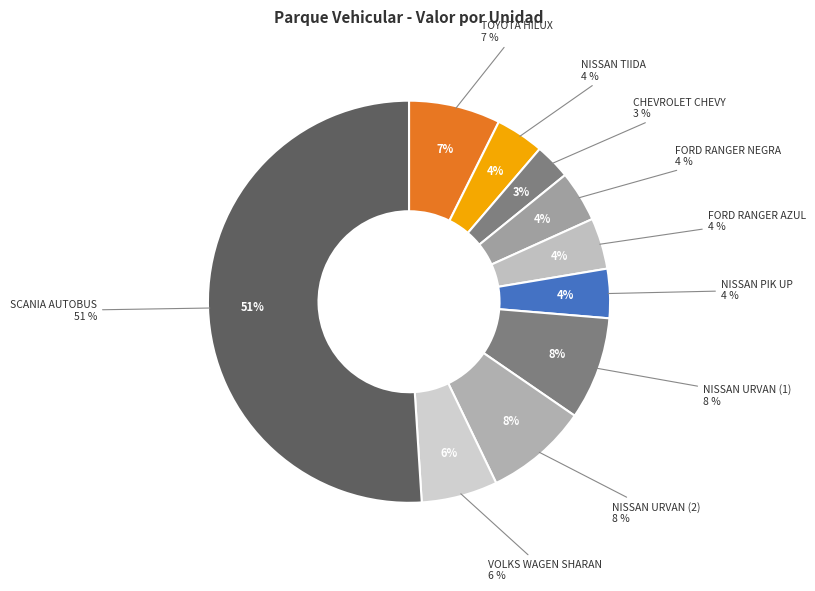

What percentage do FORD RANGER NEGRA and NISSAN TIIDA together represent?

8.0%